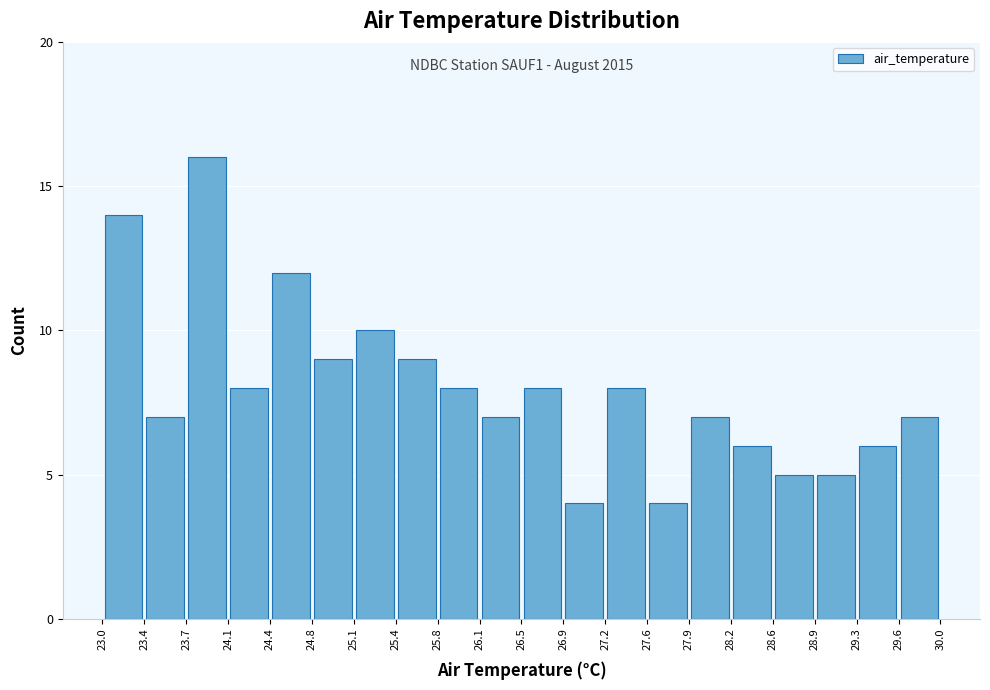

Over which range of the x-axis is the bar tallest?

23.7 to 24.1